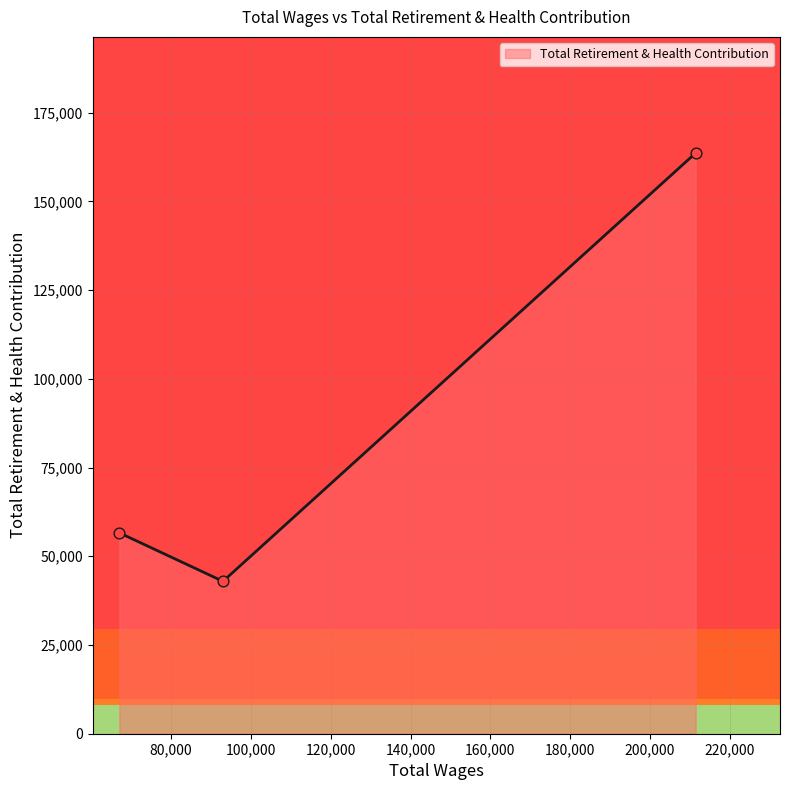

Between 211460.0 and 67019.0, which is larger?

211460.0